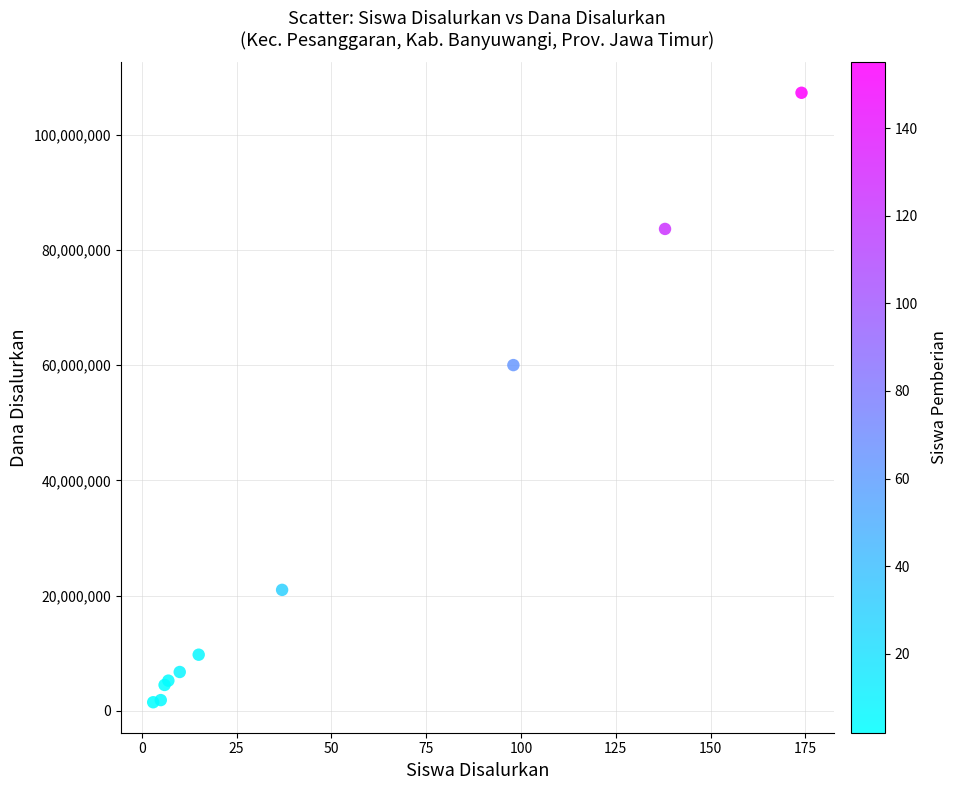

What Y value in the scatter plot is closest to 54375000?

60000000